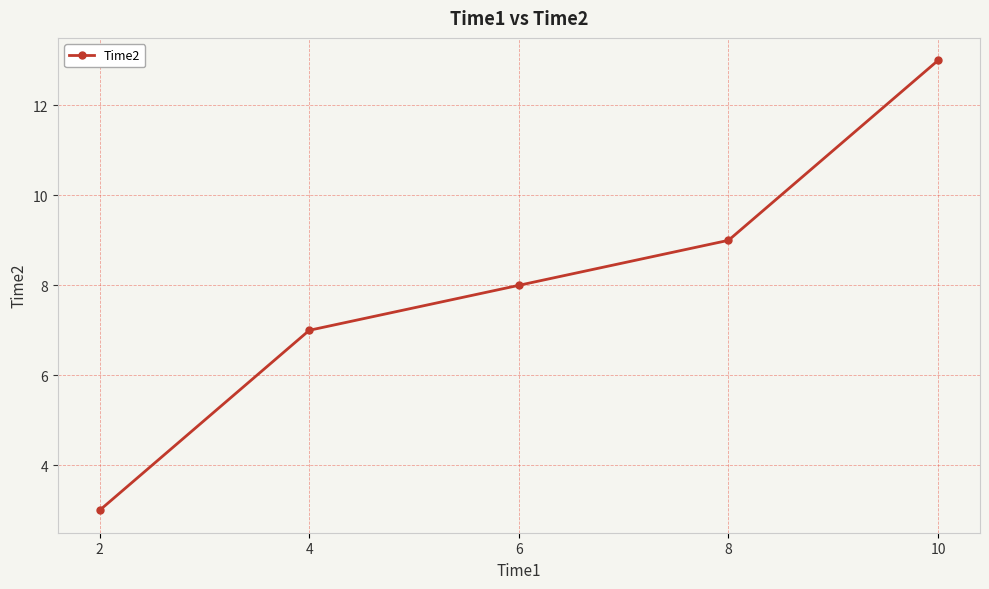

The value at 8 is 9. True or false?

True